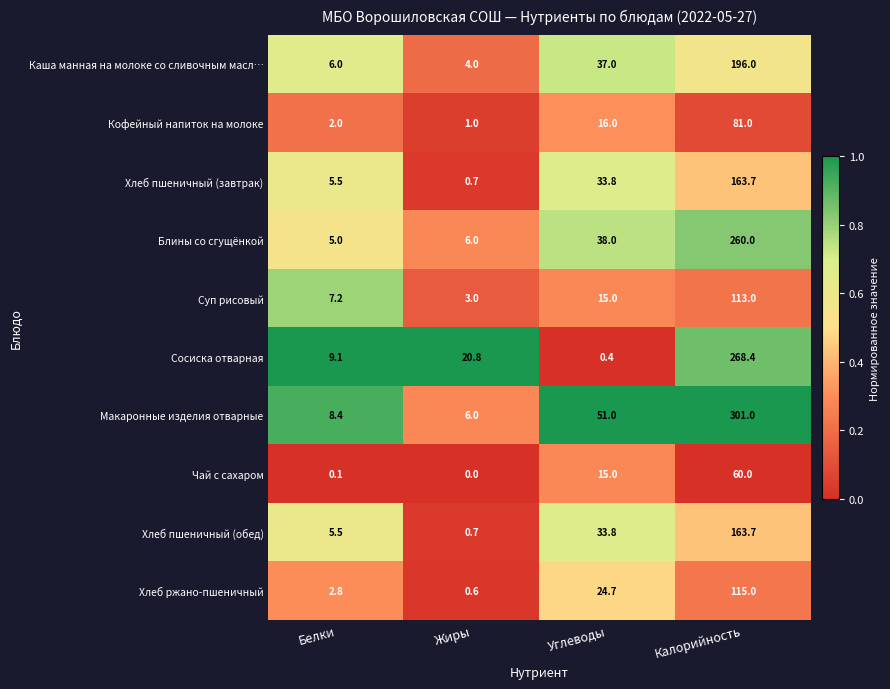

The value of Макаронные изделия отварные at Жиры is 6.0. True or false?

True